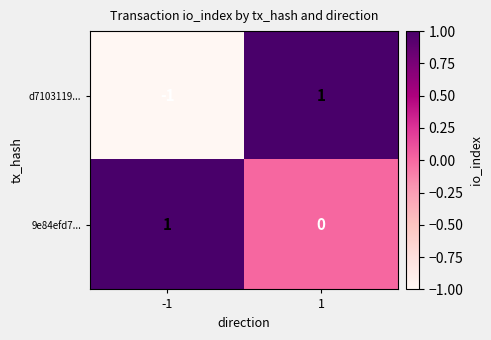

Rank the series at -1 from highest to lowest value.

9e84efd7..., d7103119...